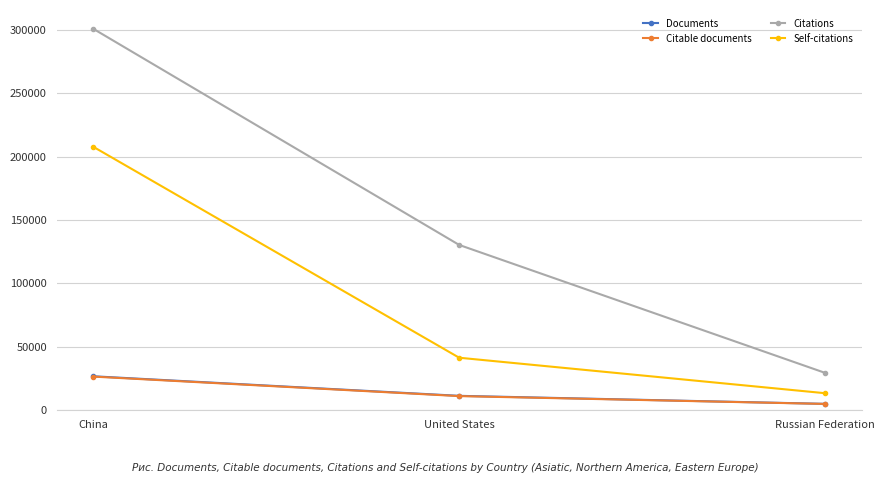

Is it true that Self-citations equals 41451 at United States?

True